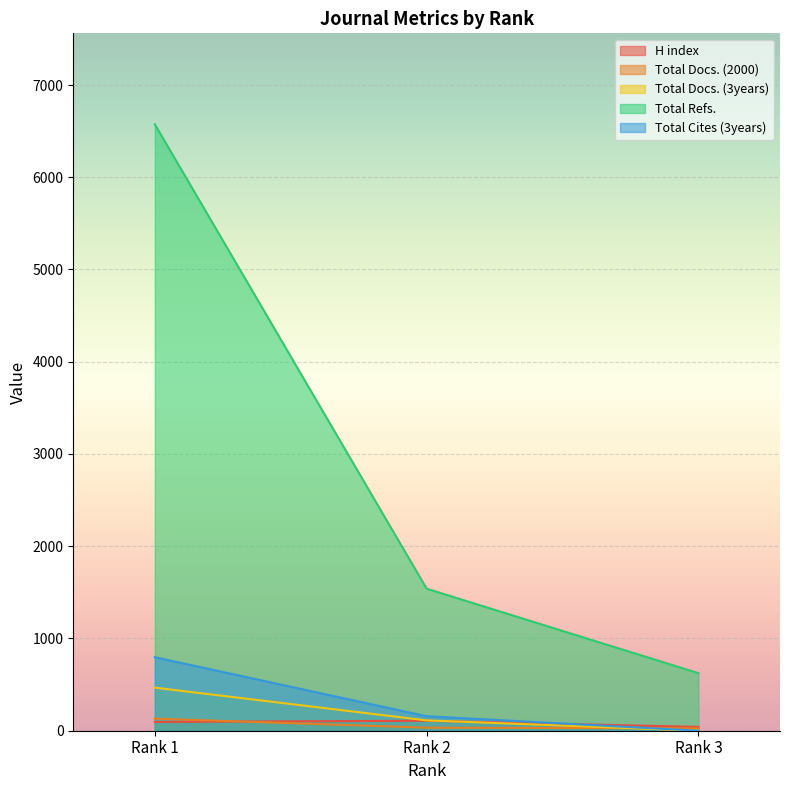

List the labels in order of Total Cites (3years) value, largest first.

Rank 1, Rank 2, Rank 3